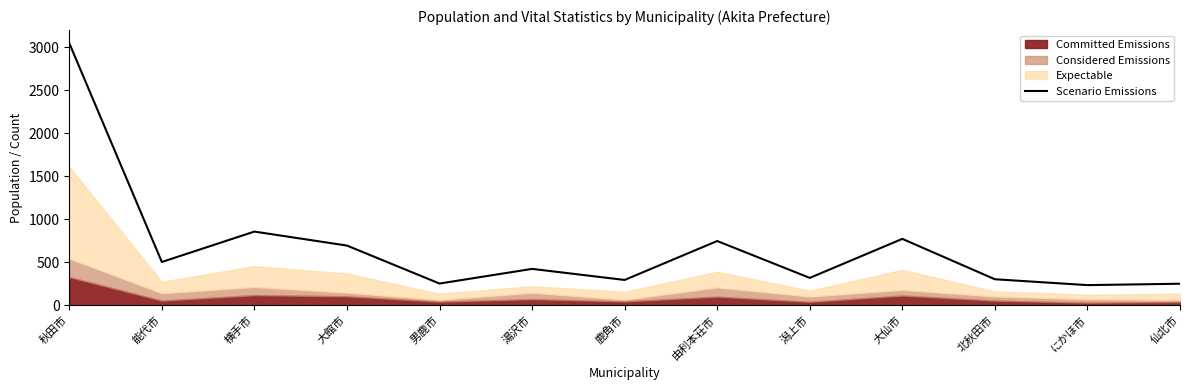

What position from the left is 秋田市?

1